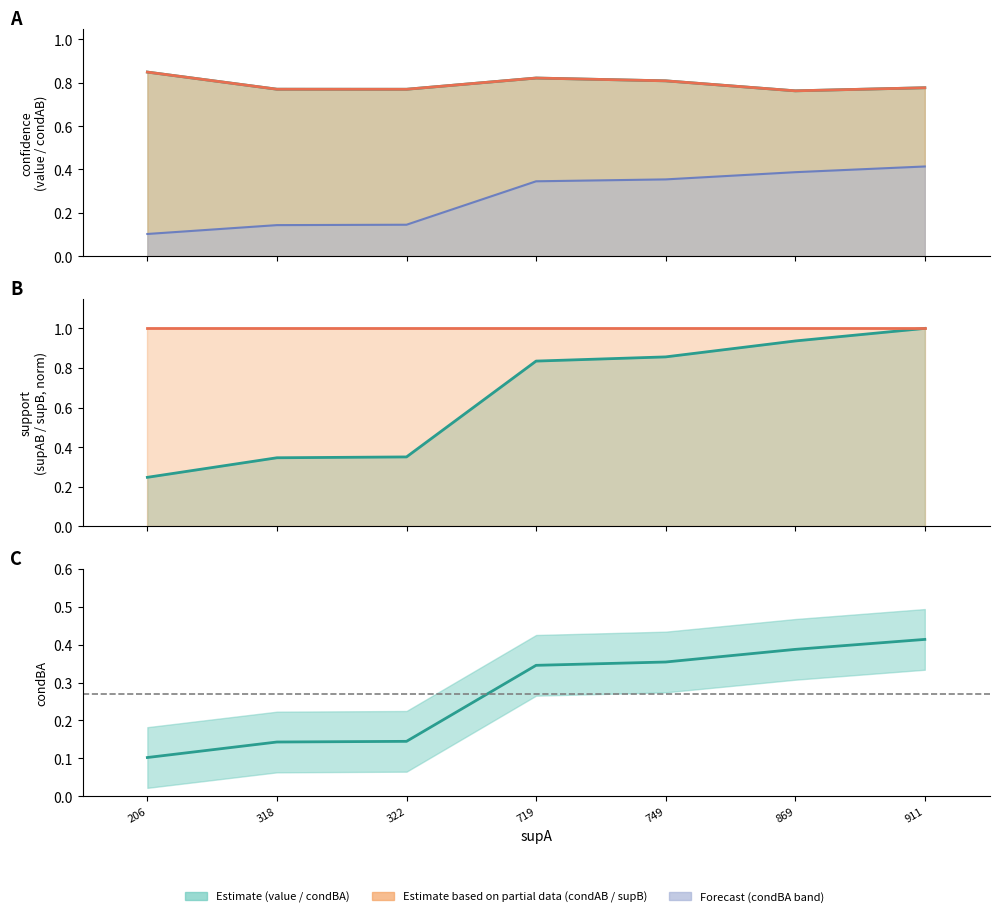

Which label corresponds to the largest value in the chart?

911